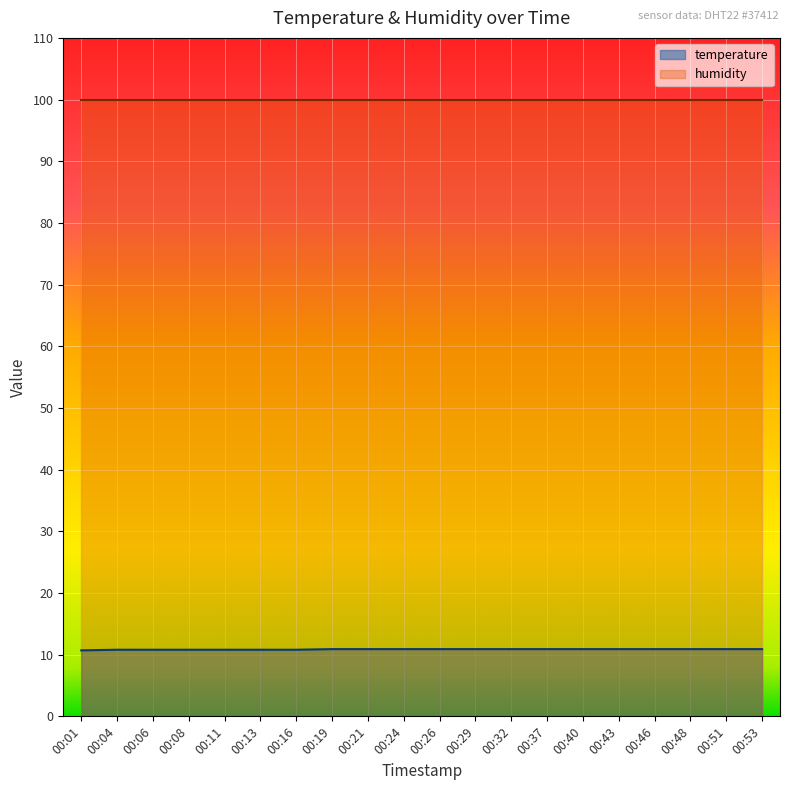

Is it true that the value at 00:06 is 10.8?

True